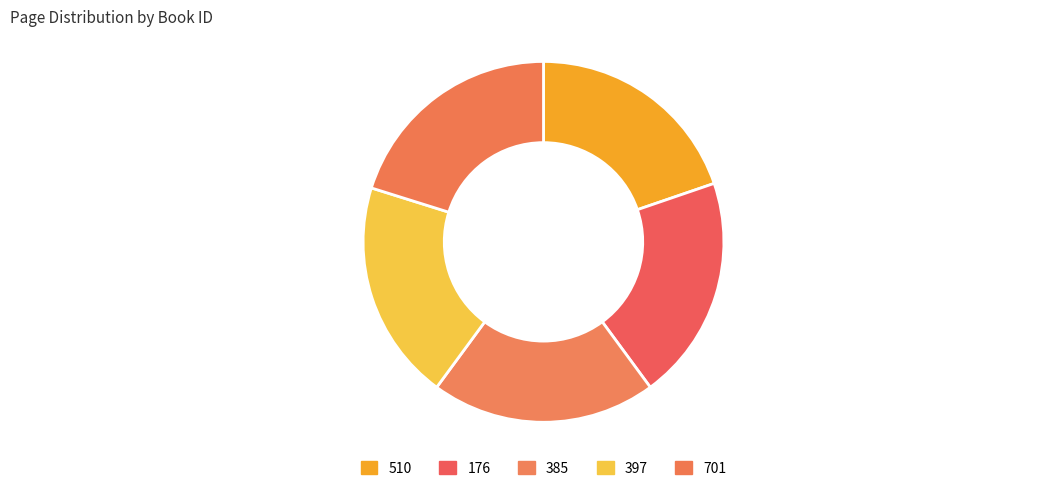

Which slice is the largest?

176